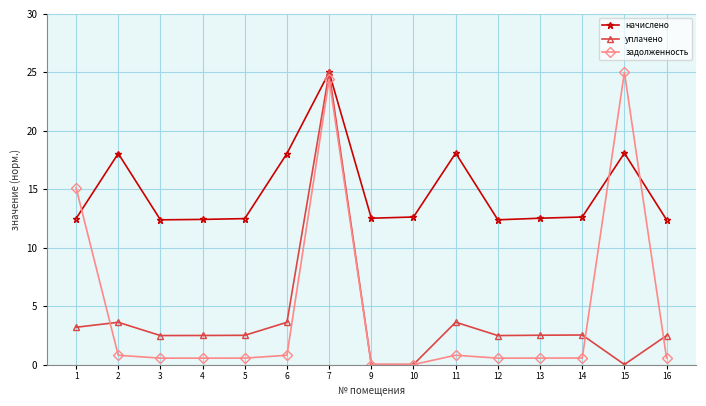

True or false: начислено has a value of 12.6 at 14.

True